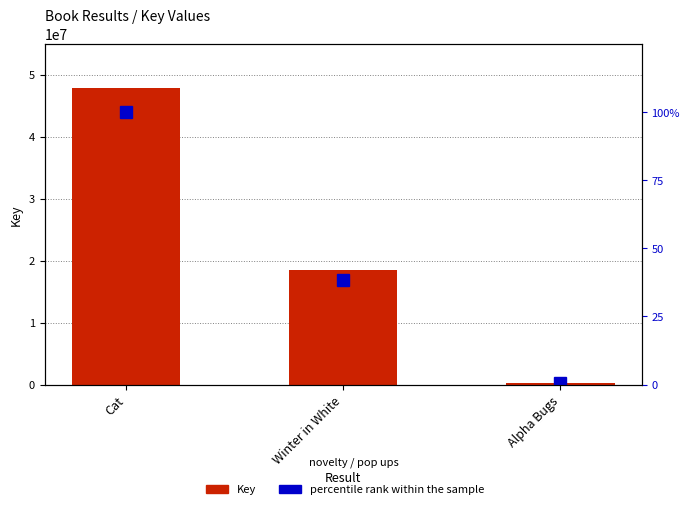

List the series in order of their peak value, lowest first.

percentile rank within the sample, Key